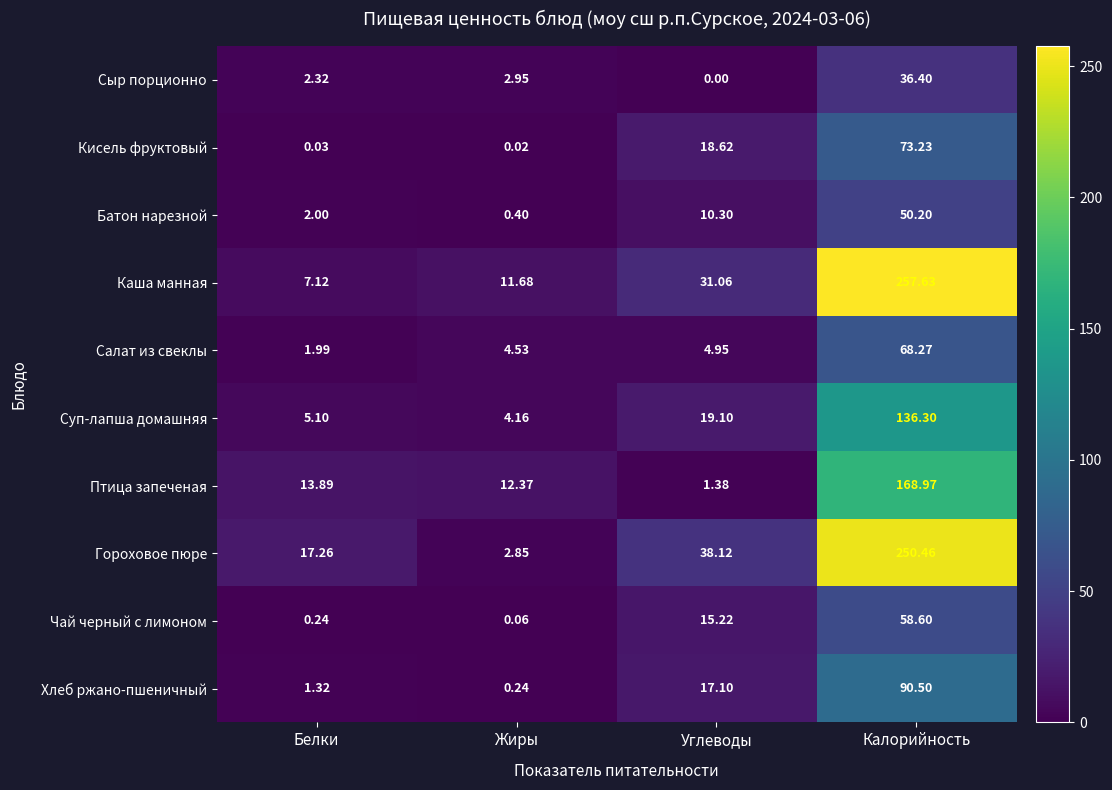

At which category is the sum across all series the highest?

Калорийность